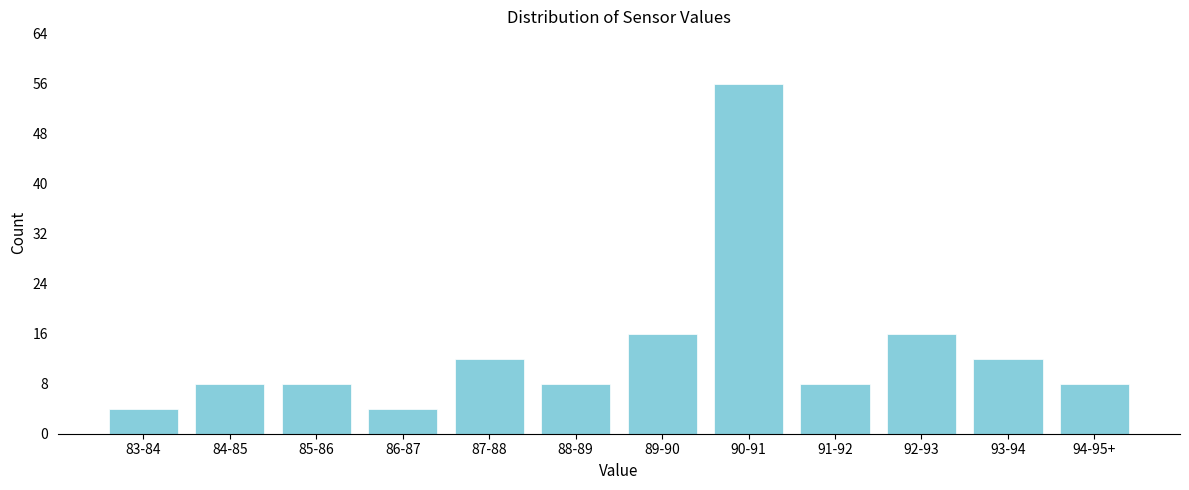

Reading right to left, extract all data points from this chart.

94-95+=8	93-94=12	92-93=16	91-92=8	90-91=56	89-90=16	88-89=8	87-88=12	86-87=4	85-86=8	84-85=8	83-84=4